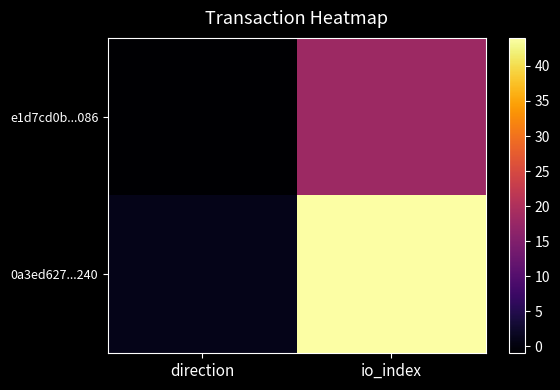

What is the difference between the highest and lowest values at io_index?

26